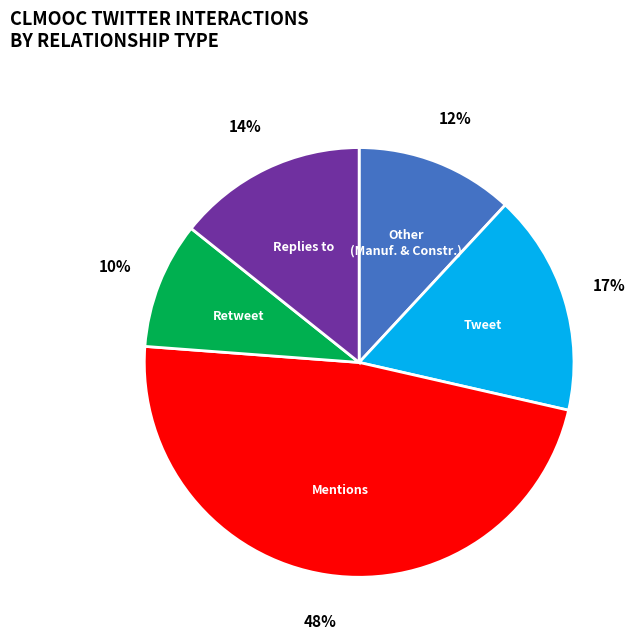

To the nearest percent, what is the difference between the largest and smallest slice percentages?

38%